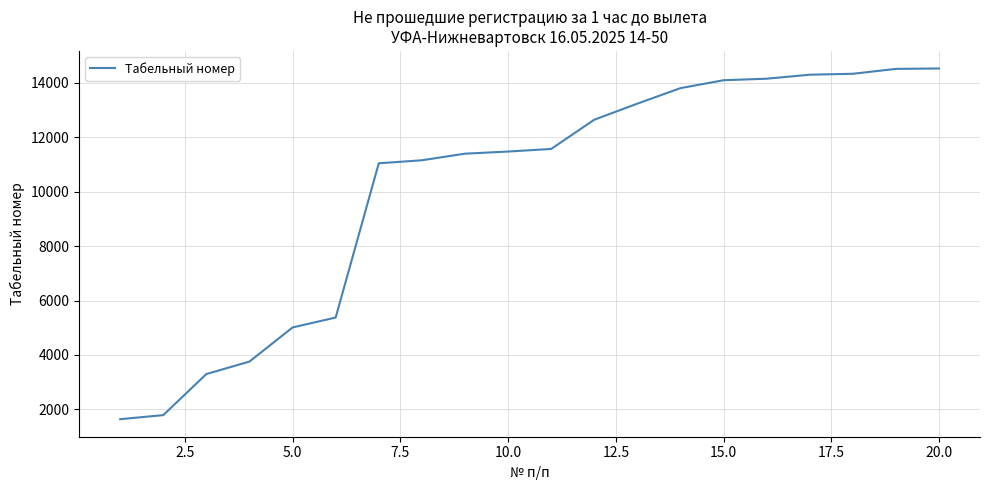

What is the maximum value shown in the chart?

14521